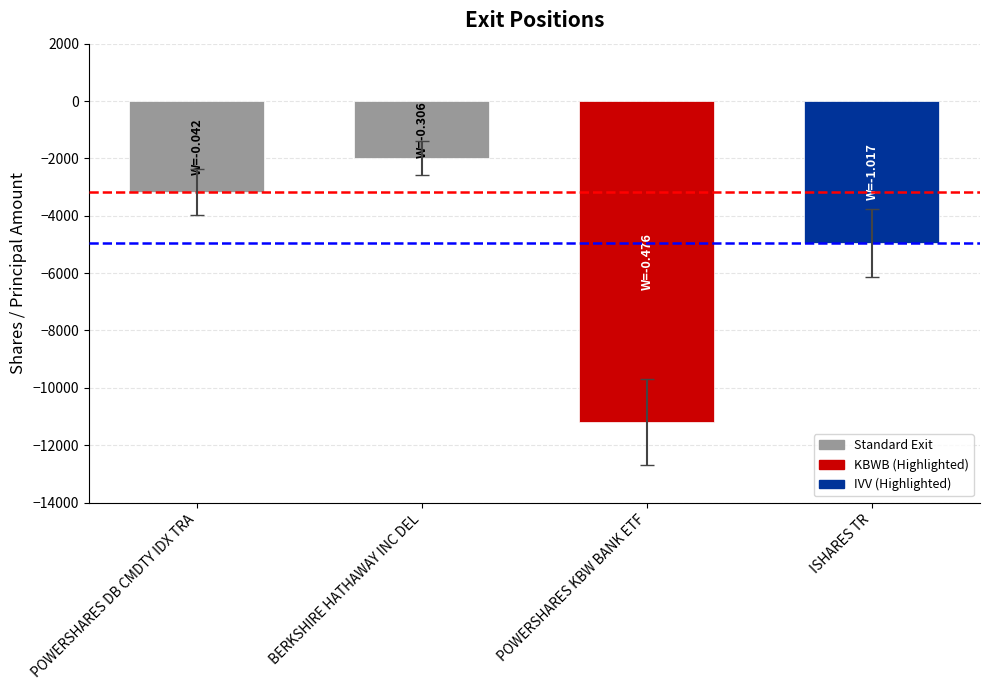

How many categories are shown in the chart?

4